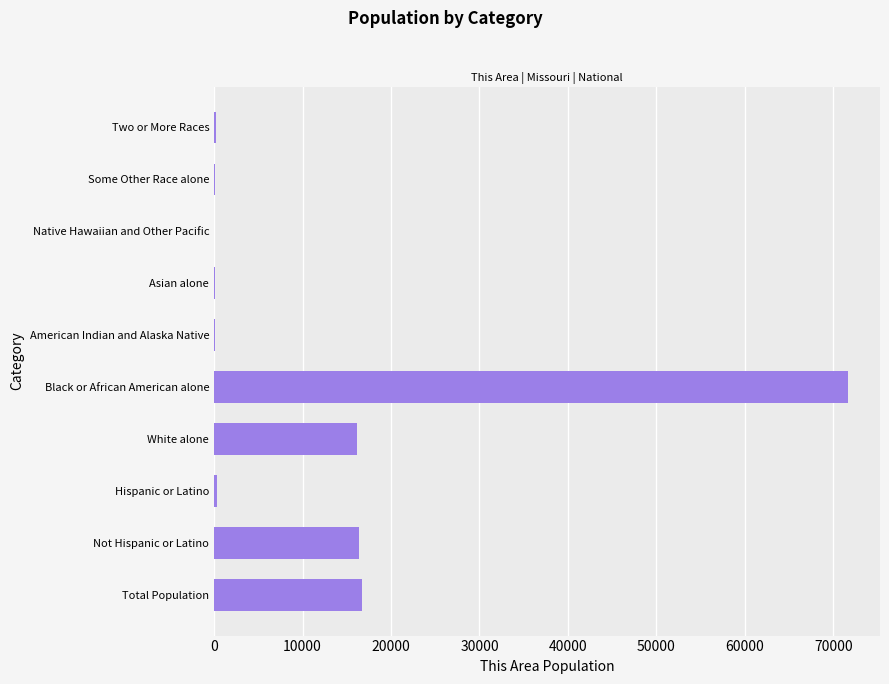

The chart shows a value of 16710 at Total Population. True or false?

True